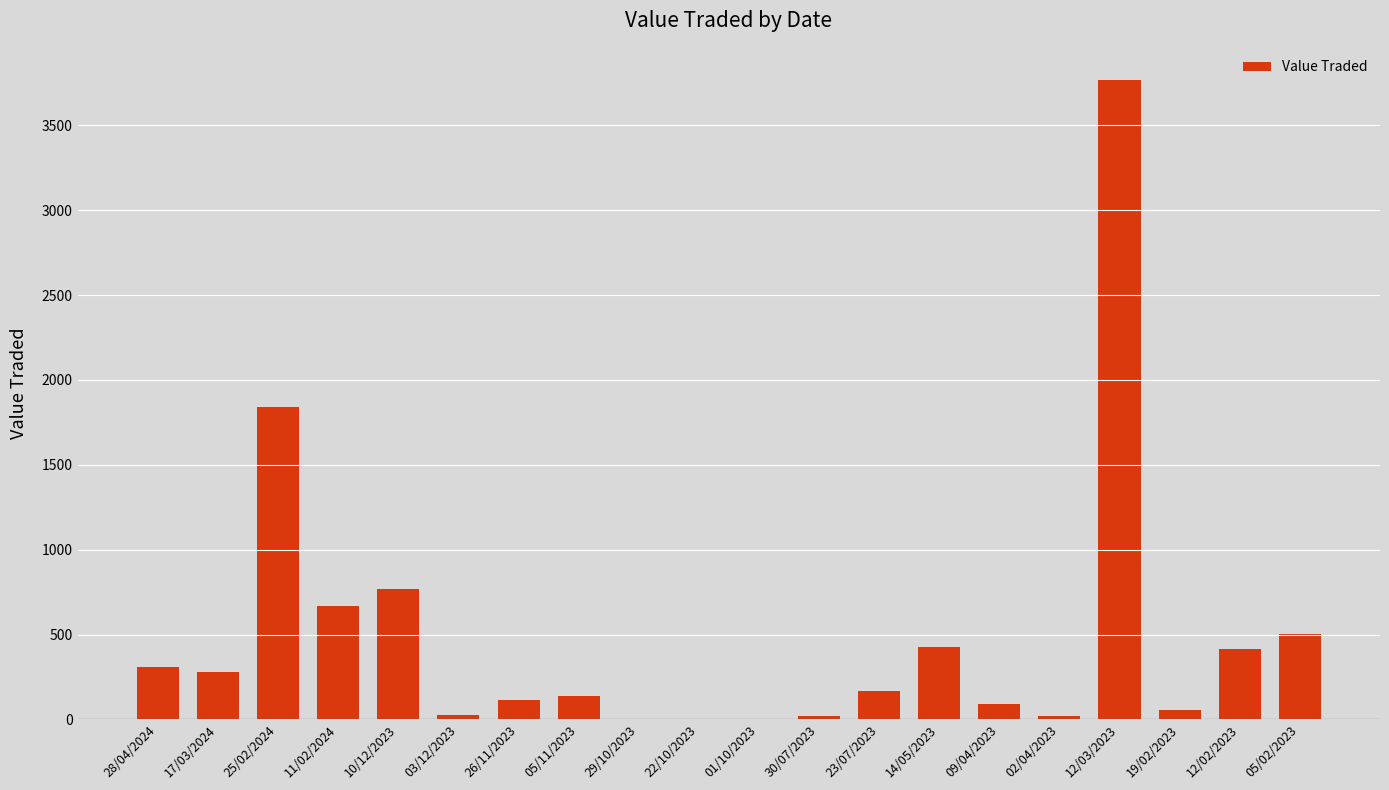

Which label corresponds to the largest value in the chart?

12/03/2023